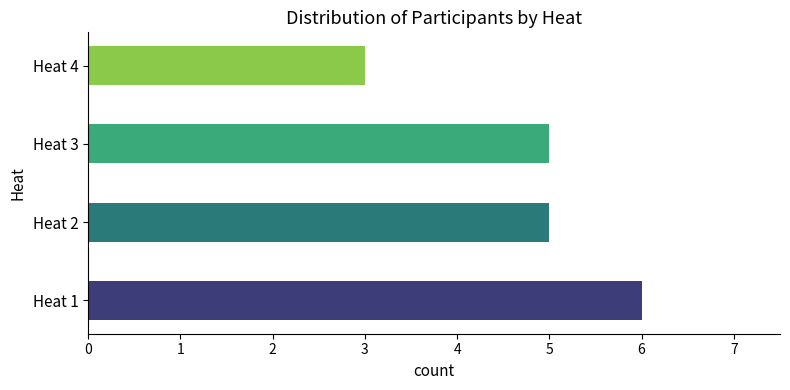

What is the difference between the maximum and second lowest values?

1